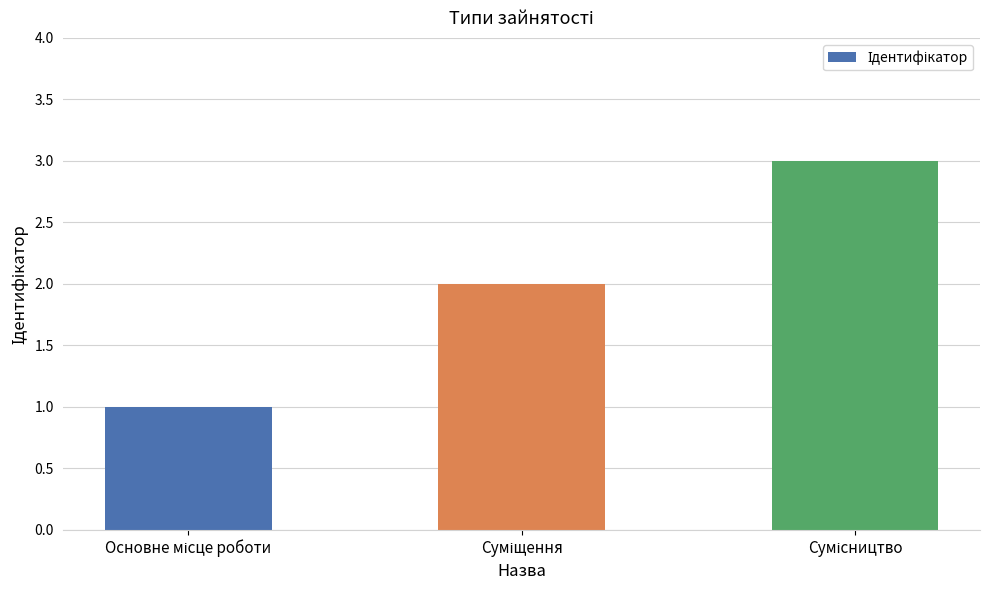

How many bars are there in total?

3